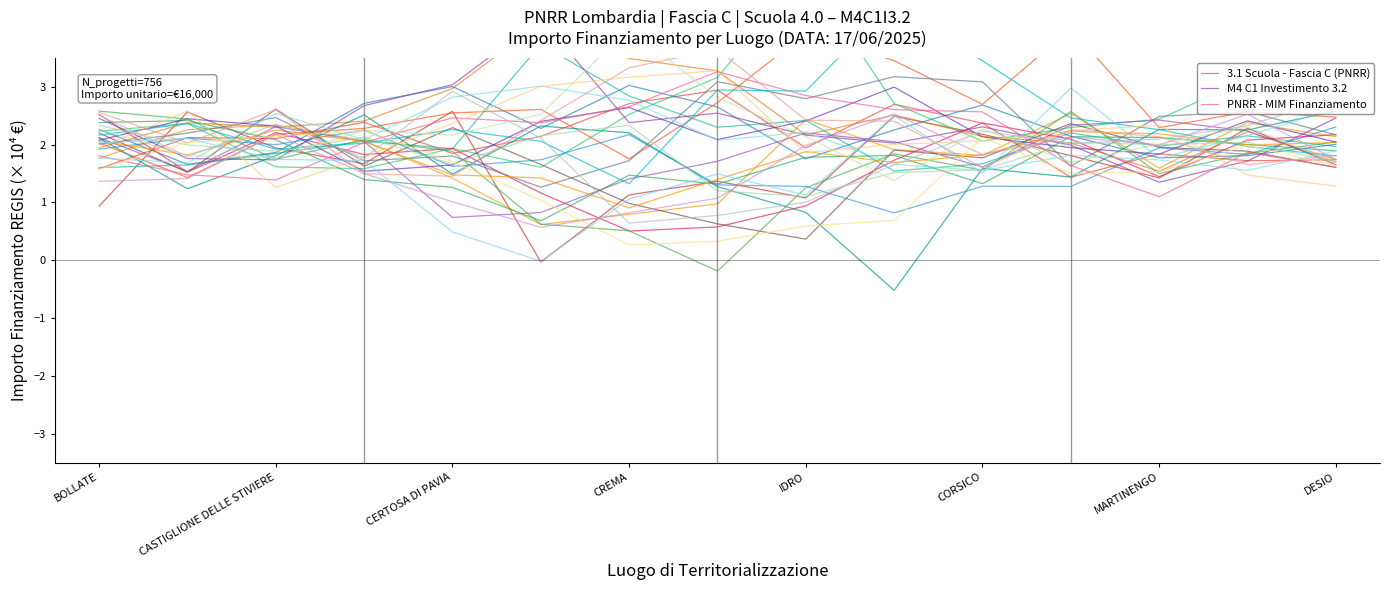

How many data points in PNRR - MIM Finanziamento are less than 2?

7